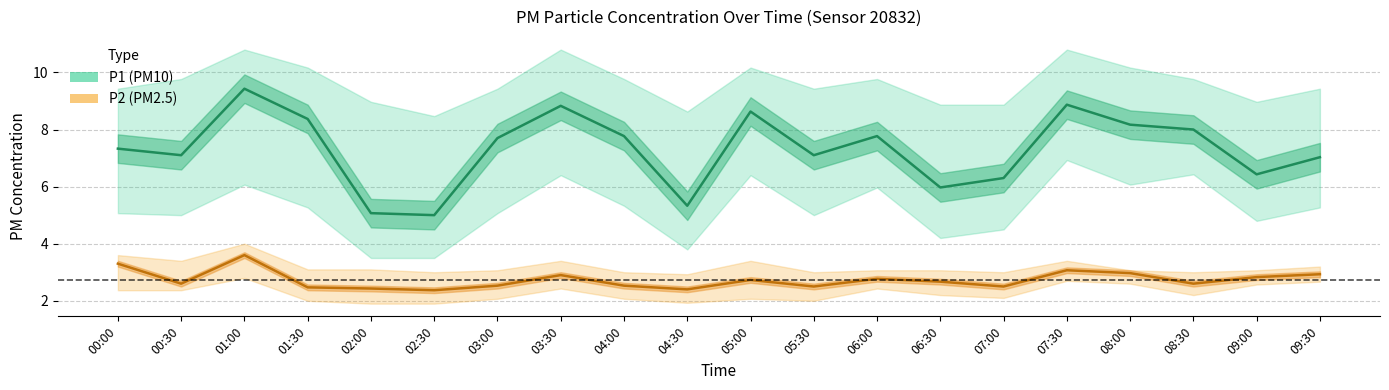

Where is the first local minimum for P1?

00:30